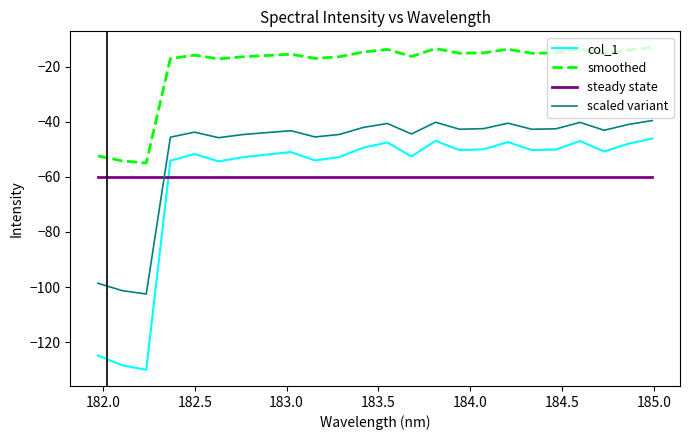

Which series has the largest range (max minus min)?

col_1